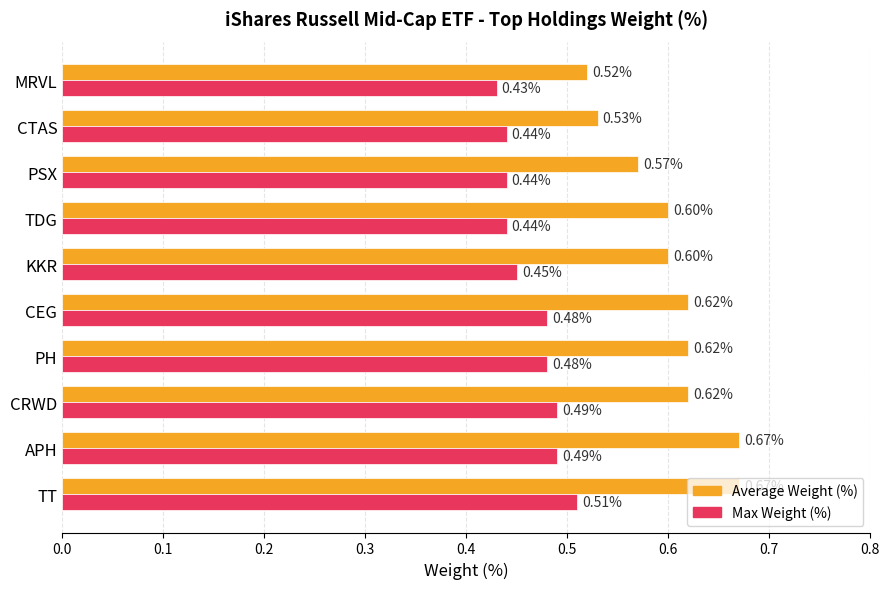

Where is Max Weight (%) nearest to the value 0?

MRVL